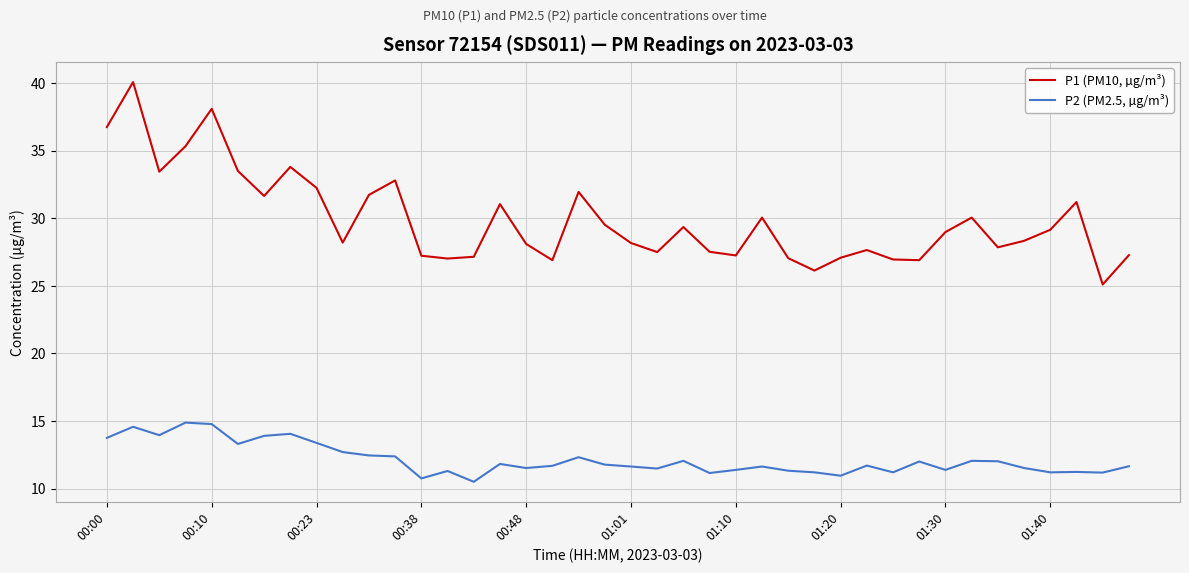

True or false: P2 (PM2.5, µg/m³) and P1 (PM10, µg/m³) intersect in this chart.

False